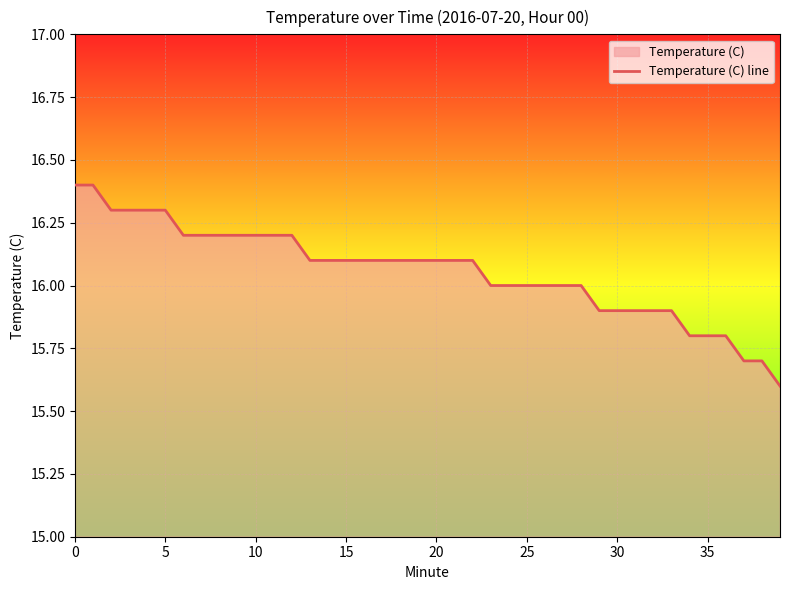

What is the average value?

16.1